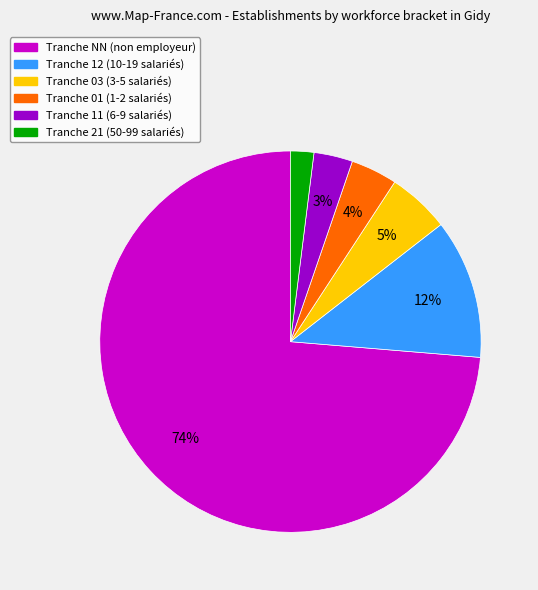

Is there a majority slice in this chart?

Yes